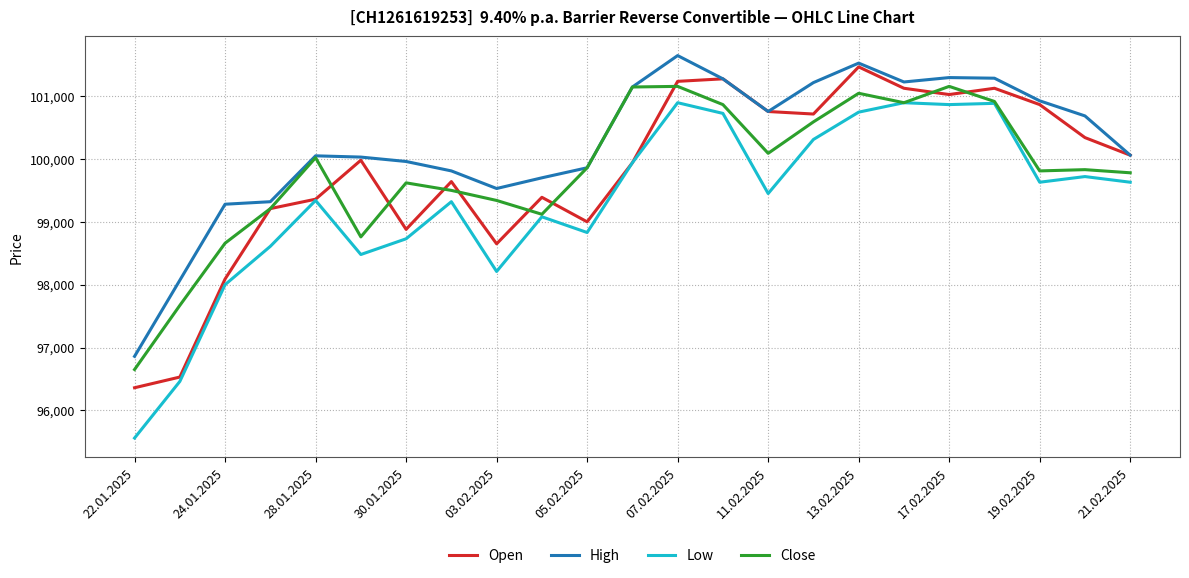

What is the difference between the second highest and second lowest values in the High series?

3455